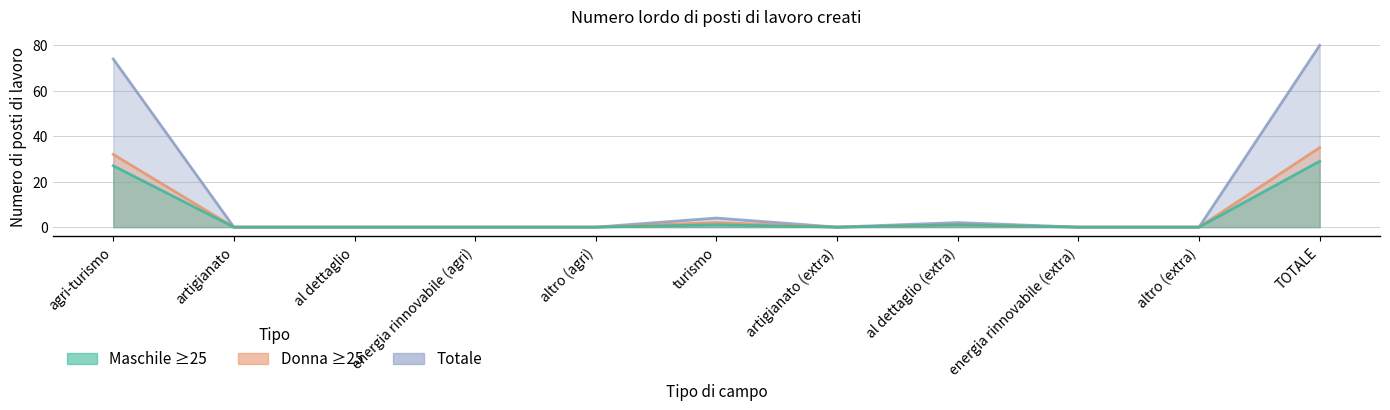

Reading right to left, list all the values displayed in this chart.

Maschile_25: 29	0	0	1	0	1	0	0	0	0	27
Donna_25: 35	0	0	1	0	2	0	0	0	0	32
Totale: 80	0	0	2	0	4	0	0	0	0	74